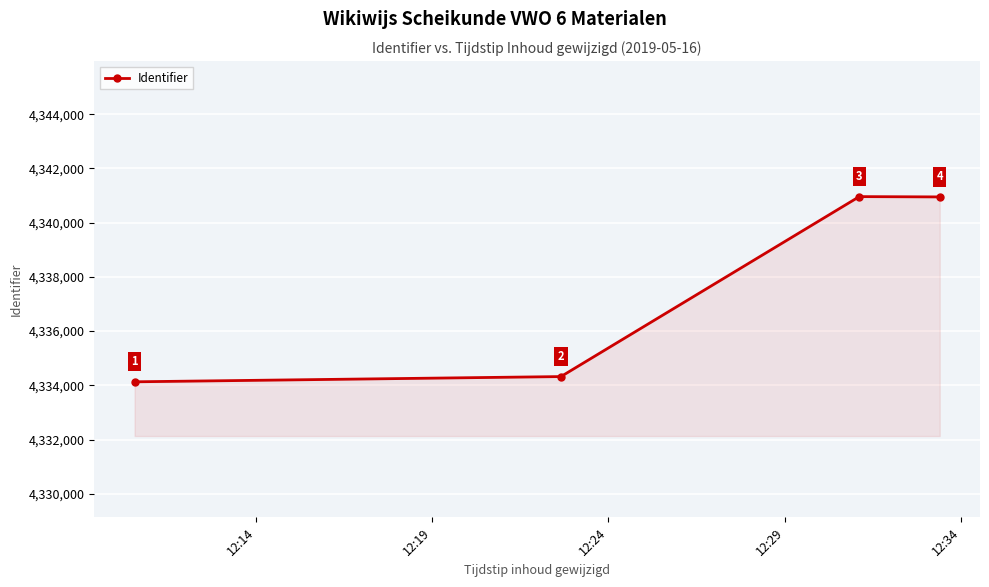

Reading left to right, what are all the values shown in this chart?

4334130	4334323	4340962	4340951